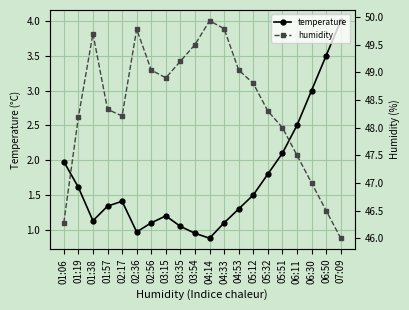

What position from the left is 02:36?

6